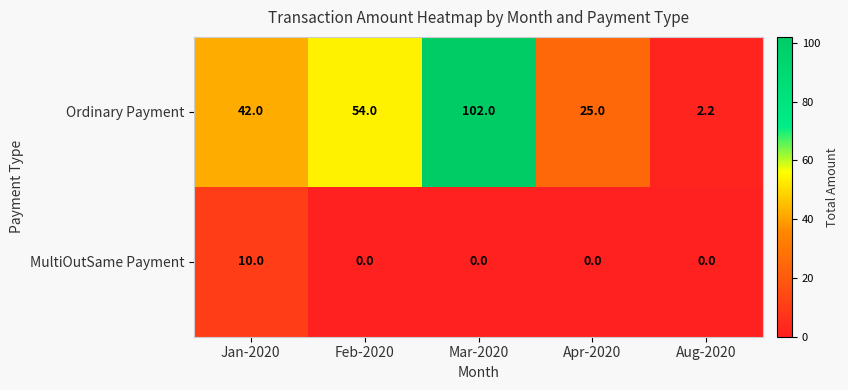

How many data points does each series have?

5